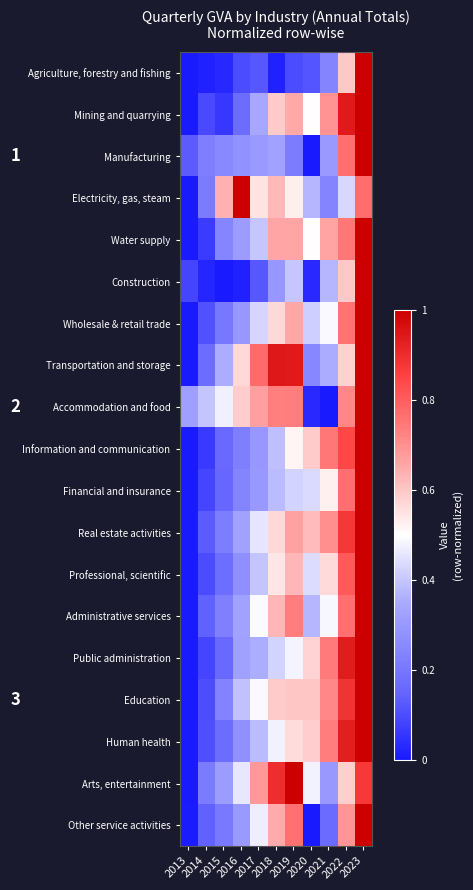

At 2022, list the series in order from smallest to largest.

Electricity, gas, steam, Transportation and storage, Arts, entertainment, Construction, Agriculture, forestry and fishing, Other service activities, Accommodation and food, Water supply, Wholesale & retail trade, Financial and insurance, Administrative services, Manufacturing, Professional, scientific, Information and communication, Real estate activities, Education, Human health, Public administration, Mining and quarrying